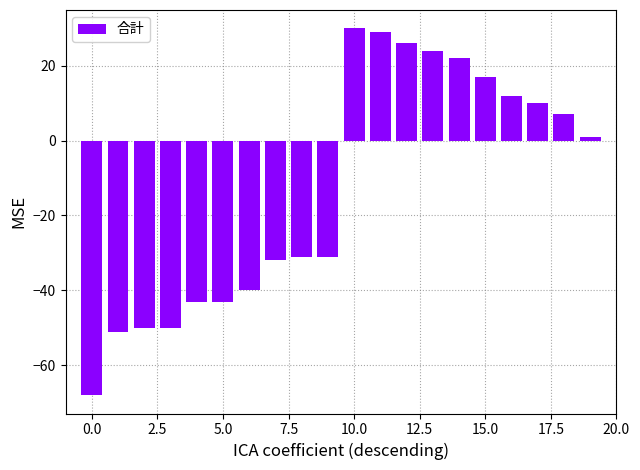

What is the minimum value shown in the chart?

-68